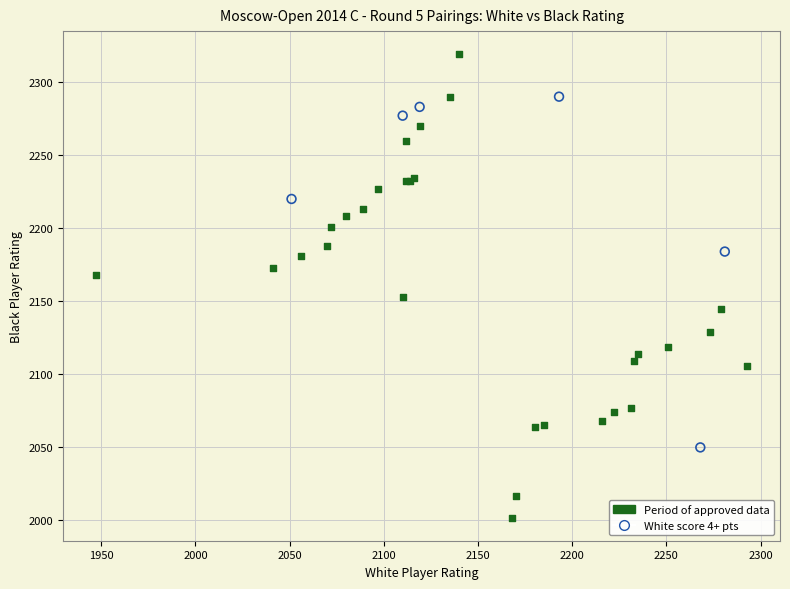

What are all the series names shown in the legend?

Period of approved data, White score 4+ pts